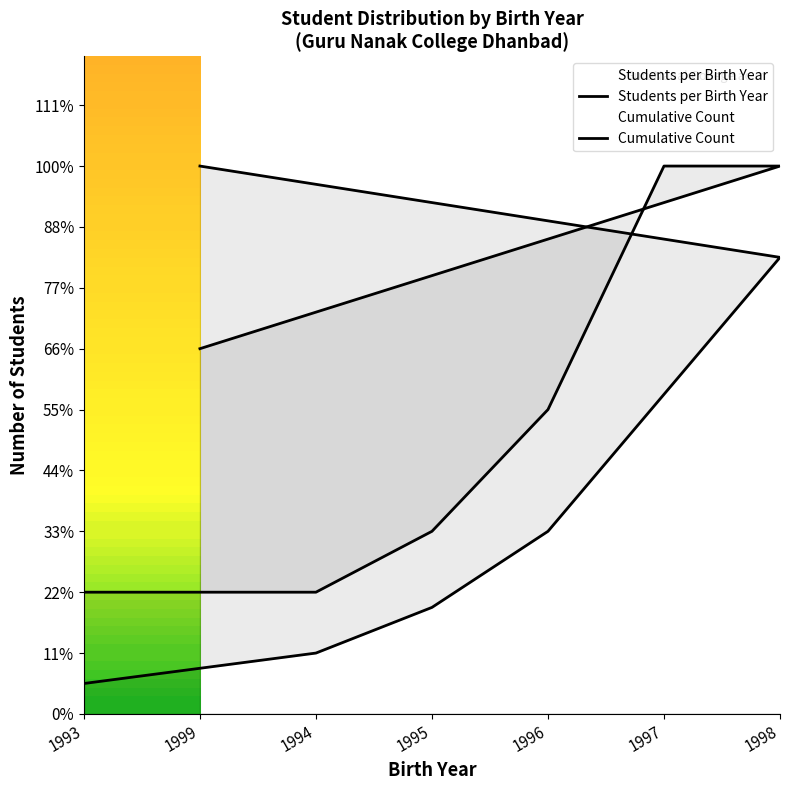

Which series has the widest spread of values?

Cumulative Count